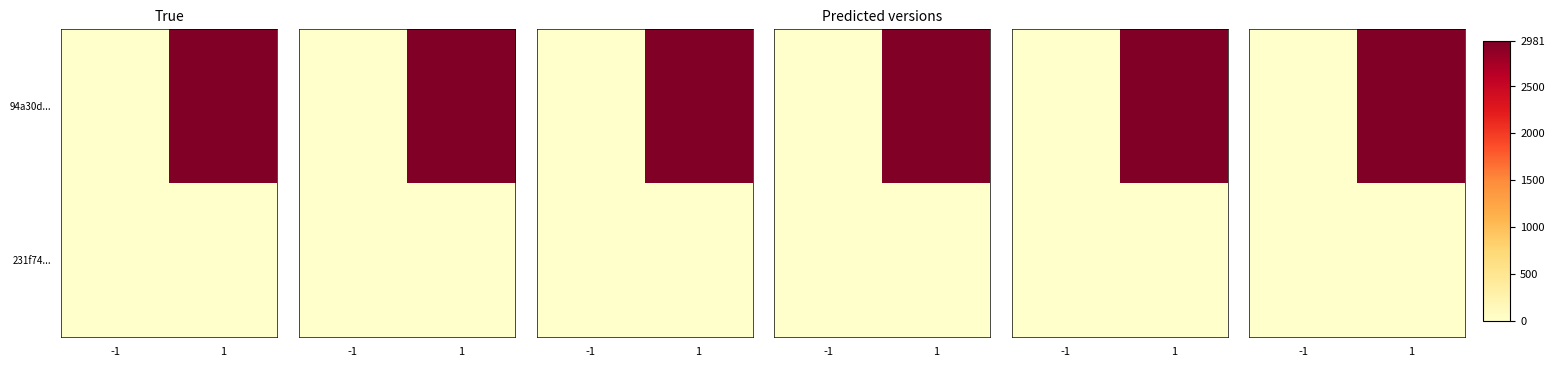

Which category has the highest value in the 94a30d... series?

1